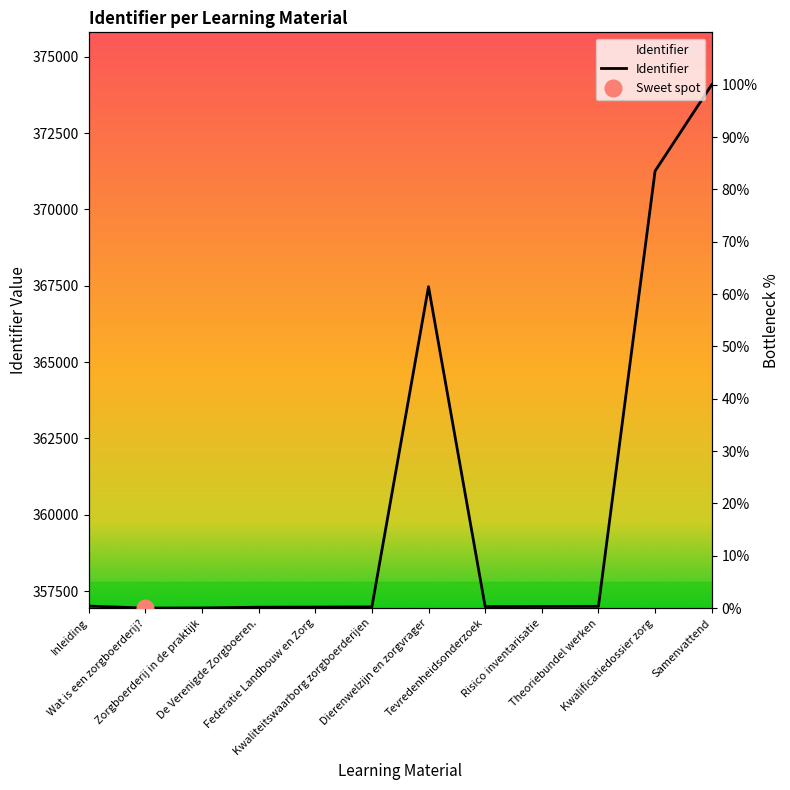

Reading right to left, transcribe all the data shown in this chart.

Samenvattend=100.0	Kwalificatiedossier zorg=83.5	Theoriebundel werken=0.3	Risico inventarisatie=0.3	Tevredenheidsonderzoek=0.3	Dierenwelzijn en zorgvrager=61.4	Kwaliteitswaarborg zorgboerderijen=0.2	Federatie Landbouw en Zorg=0.2	De Verenigde Zorgboeren.=0.2	Zorgboerderij in de praktijk=0.0	Wat is een zorgboerderij?=0.0	Inleiding=0.4